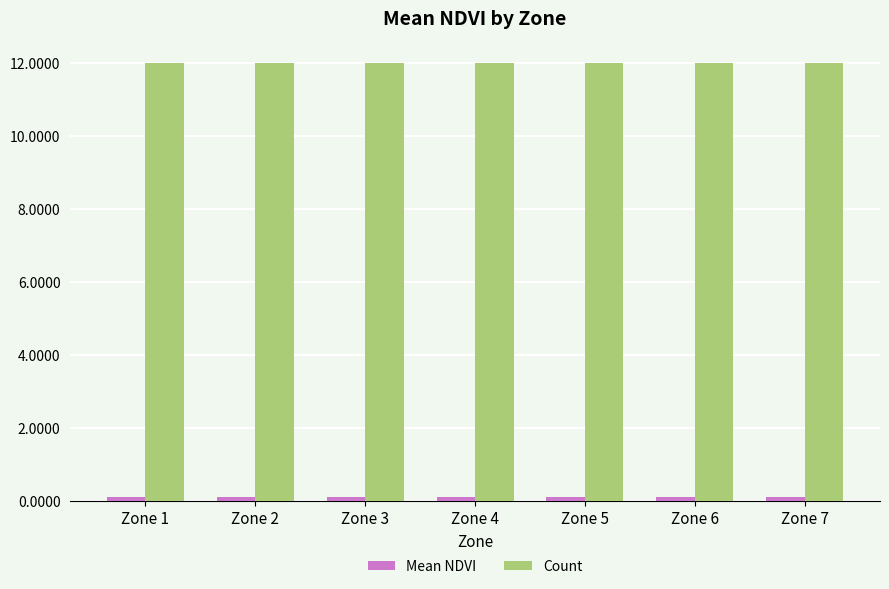

At how many categories does at least one series exceed 2?

7